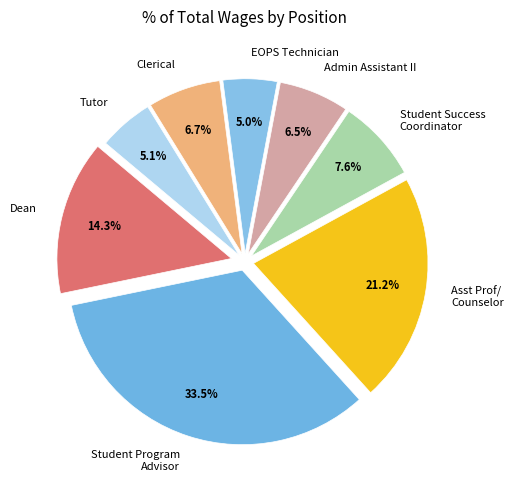

Which category has the biggest portion of the pie?

Student Program Advisor